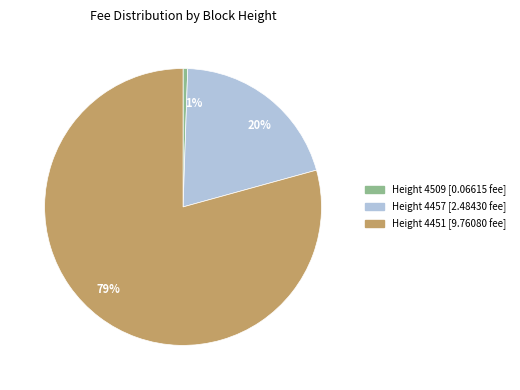

To the nearest percent, what is the average slice percentage?

33%